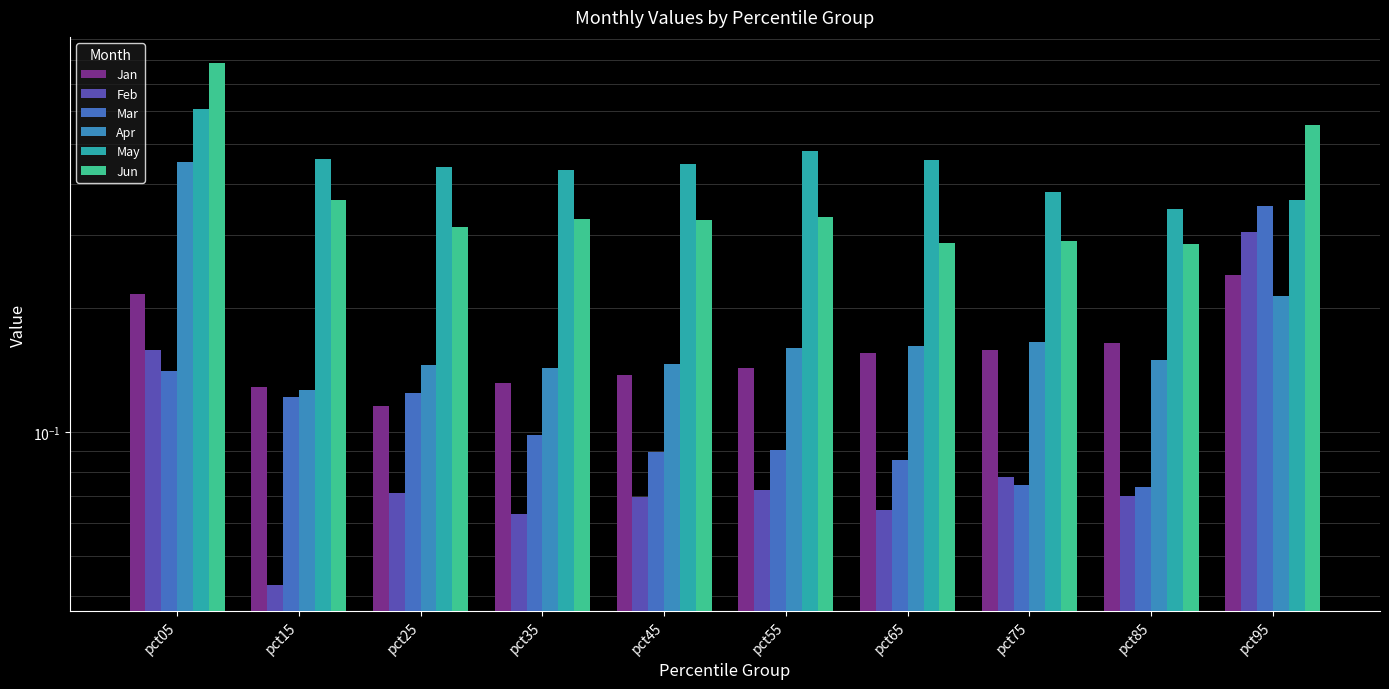

Reading left to right, extract all data points from this chart.

Jan: 0.2	0.1	0.1	0.1	0.1	0.1	0.2	0.2	0.2	0.2
Feb: 0.2	0.0	0.1	0.1	0.1	0.1	0.1	0.1	0.1	0.3
Mar: 0.1	0.1	0.1	0.1	0.1	0.1	0.1	0.1	0.1	0.4
Apr: 0.5	0.1	0.1	0.1	0.1	0.2	0.2	0.2	0.1	0.2
May: 0.6	0.5	0.4	0.4	0.4	0.5	0.5	0.4	0.3	0.4
Jun: 0.8	0.4	0.3	0.3	0.3	0.3	0.3	0.3	0.3	0.6